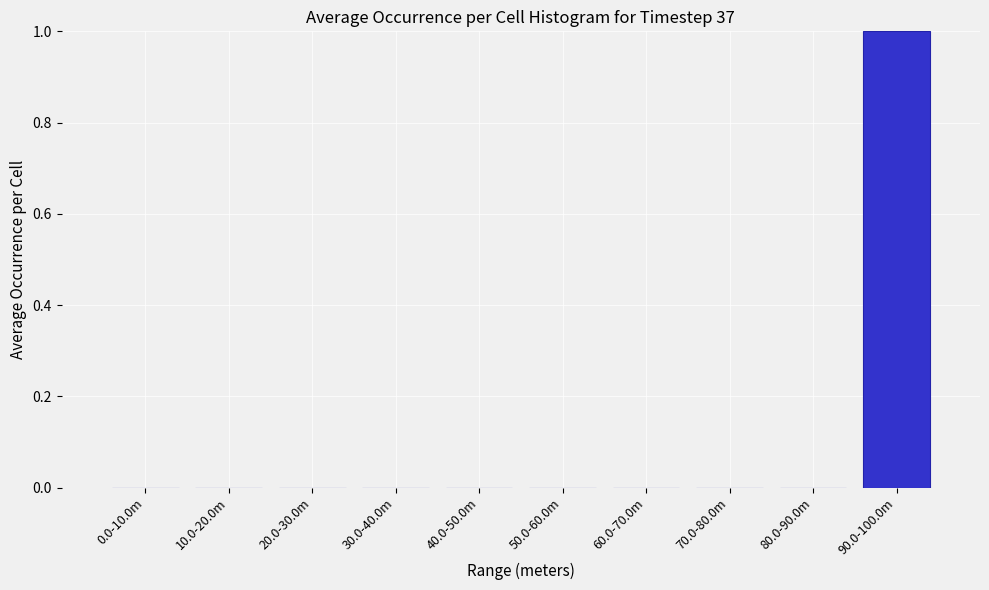

Reading left to right, extract all data points from this chart.

0.0-10.0m=0	10.0-20.0m=0	20.0-30.0m=0	30.0-40.0m=0	40.0-50.0m=0	50.0-60.0m=0	60.0-70.0m=0	70.0-80.0m=0	80.0-90.0m=0	90.0-100.0m=1